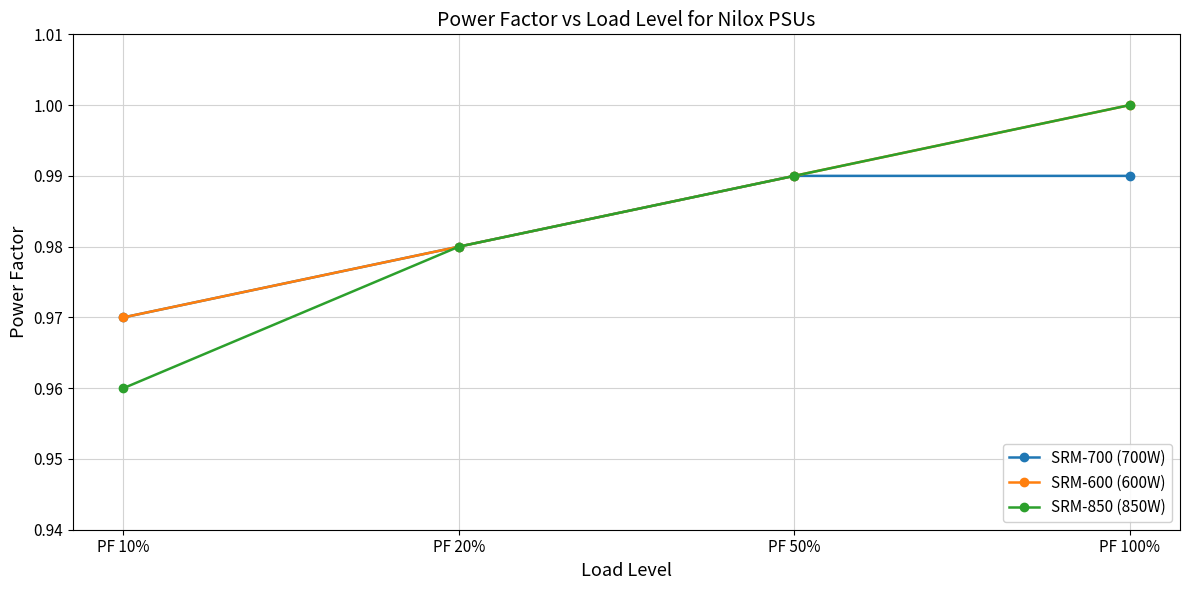

At how many categories does at least one series exceed 0?

4